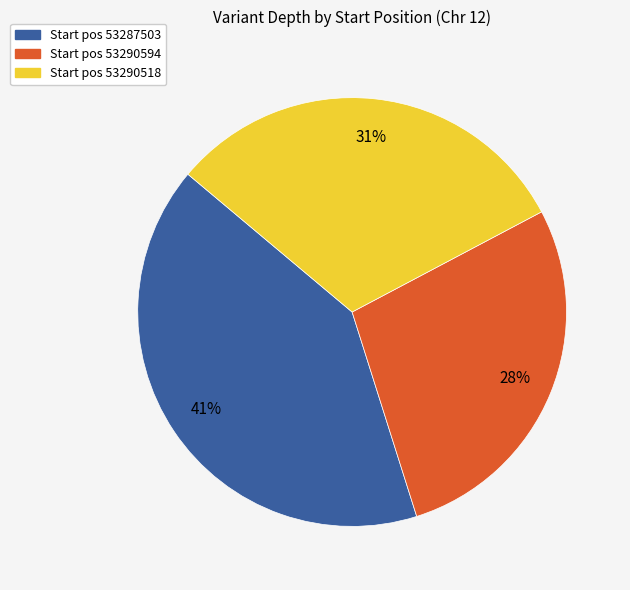

Rank the categories by value from lowest to highest.

Start pos 53290594, Start pos 53290518, Start pos 53287503